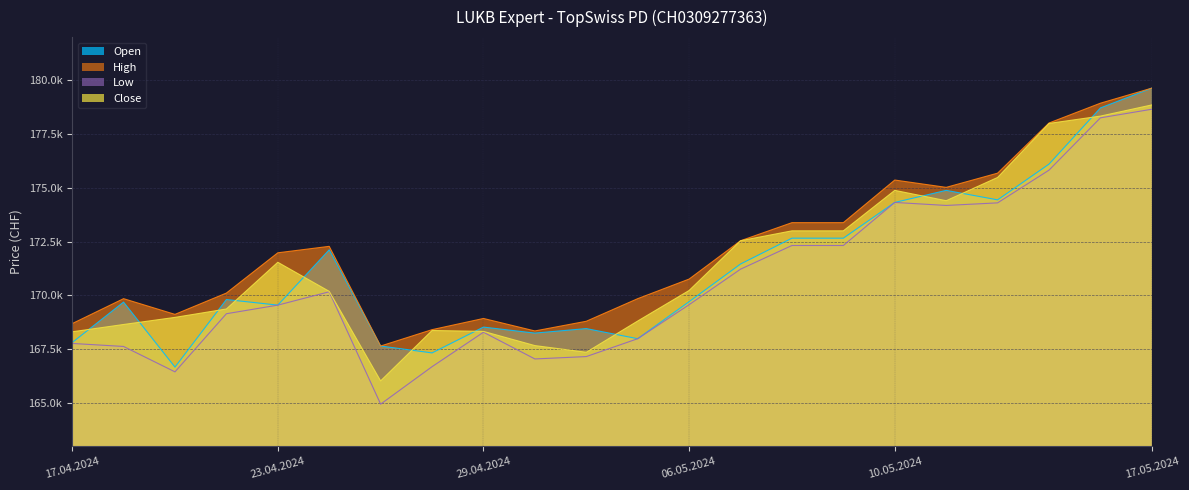

Reading right to left, what are all the values shown in this chart?

Open: 17.05.2024=179630	16.05.2024=178710	15.05.2024=176100	14.05.2024=174440	13.05.2024=174880	10.05.2024=174320	09.05.2024=172660	08.05.2024=172660	07.05.2024=171460	06.05.2024=169710	03.05.2024=167990	02.05.2024=168460	30.04.2024=168250	29.04.2024=168530	26.04.2024=167330	25.04.2024=167650	24.04.2024=172120	23.04.2024=169550	22.04.2024=169810	19.04.2024=166670	18.04.2024=169690	17.04.2024=167810
High: 17.05.2024=179630	16.05.2024=178930	15.05.2024=178010	14.05.2024=175680	13.05.2024=175020	10.05.2024=175360	09.05.2024=173380	08.05.2024=173380	07.05.2024=172540	06.05.2024=170760	03.05.2024=169850	02.05.2024=168800	30.04.2024=168350	29.04.2024=168930	26.04.2024=168410	25.04.2024=167650	24.04.2024=172280	23.04.2024=171980	22.04.2024=170110	19.04.2024=169120	18.04.2024=169850	17.04.2024=168690
Low: 17.05.2024=178650	16.05.2024=178250	15.05.2024=175820	14.05.2024=174300	13.05.2024=174180	10.05.2024=174320	09.05.2024=172320	08.05.2024=172320	07.05.2024=171220	06.05.2024=169570	03.05.2024=167990	02.05.2024=167160	30.04.2024=167050	29.04.2024=168290	26.04.2024=166690	25.04.2024=164950	24.04.2024=170170	23.04.2024=169550	22.04.2024=169150	19.04.2024=166450	18.04.2024=167630	17.04.2024=167770
Close: 17.05.2024=178850	16.05.2024=178330	15.05.2024=177990	14.05.2024=175480	13.05.2024=174400	10.05.2024=174880	09.05.2024=173000	08.05.2024=173000	07.05.2024=172540	06.05.2024=170230	03.05.2024=168810	02.05.2024=167360	30.04.2024=167670	29.04.2024=168330	26.04.2024=168370	25.04.2024=166030	24.04.2024=170190	23.04.2024=171540	22.04.2024=169370	19.04.2024=168980	18.04.2024=168650	17.04.2024=168310